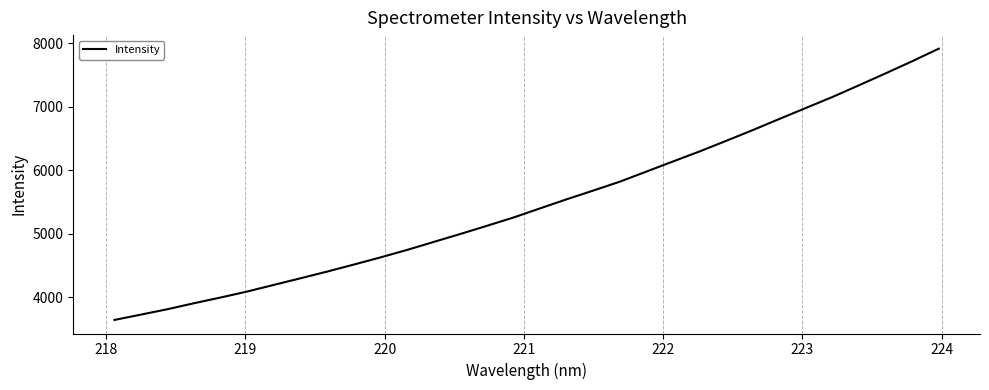

What is the difference between the maximum and minimum values?

4272.4